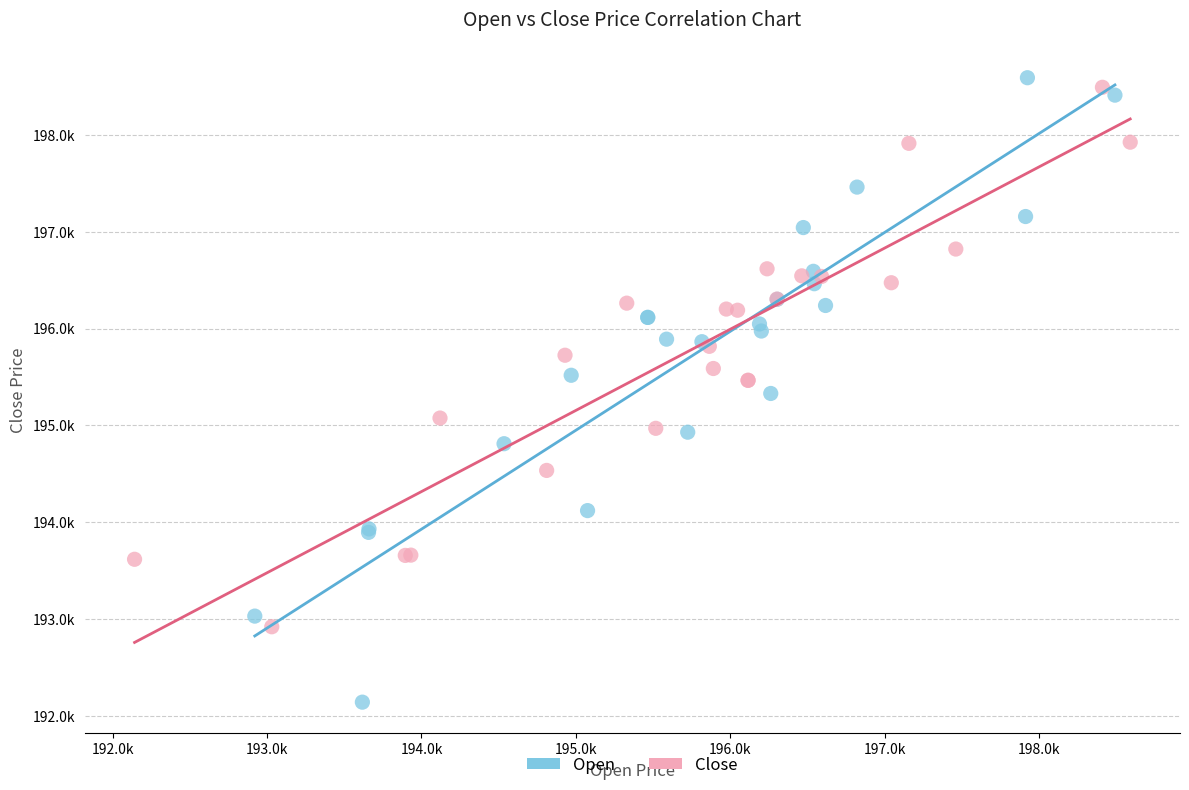

Which series has the largest Y range (max minus min)?

Open